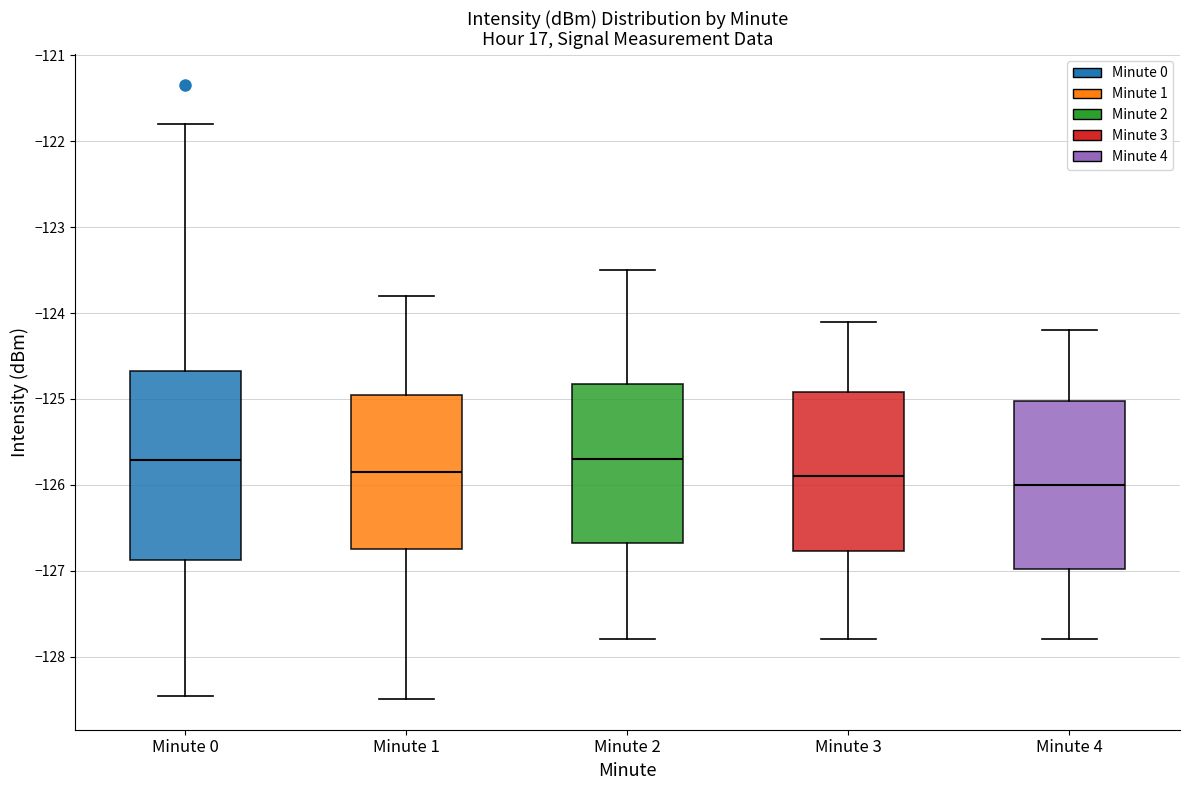

Where is the upper edge of the box for Minute 4 on the y-axis? The values are not printed on the chart, so give them approximately, as read against the axis.

-125.0